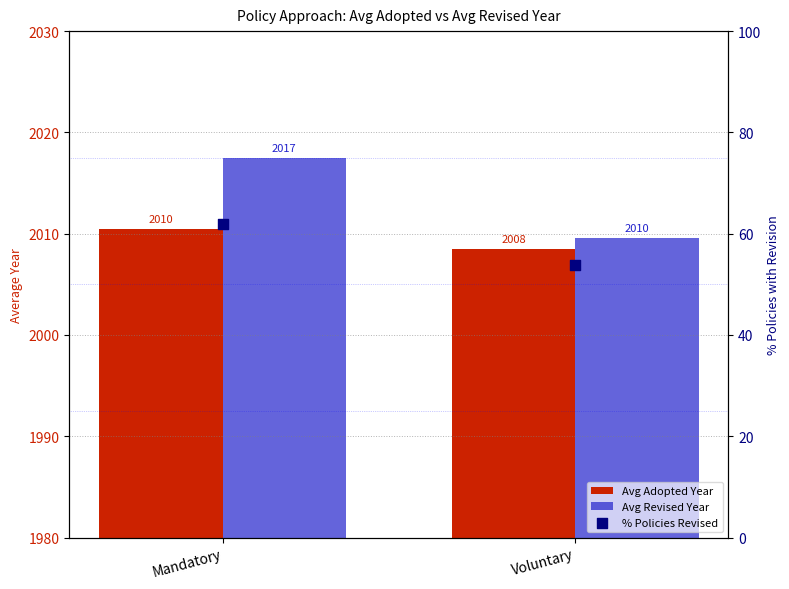

Which series reaches the minimum Y coordinate?

% Policies Revised